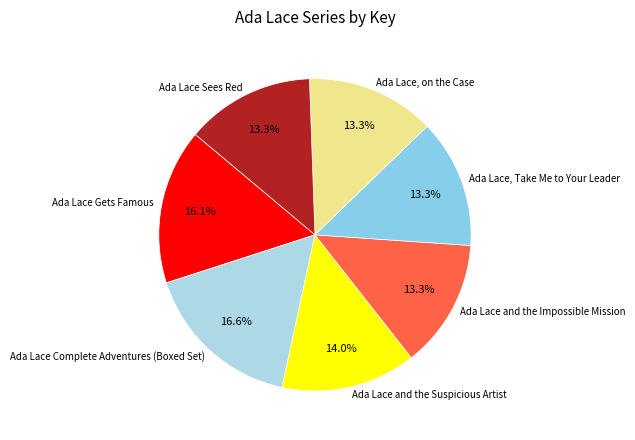

Is Ada Lace Sees Red the majority of the pie?

No